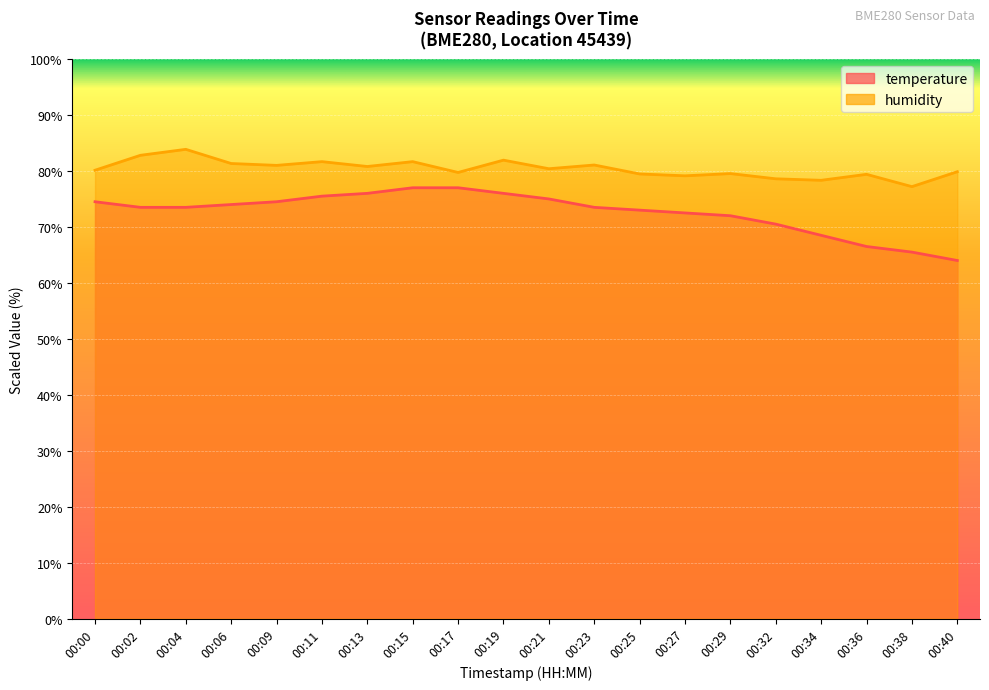

How many data points in humidity are less than 80?

9